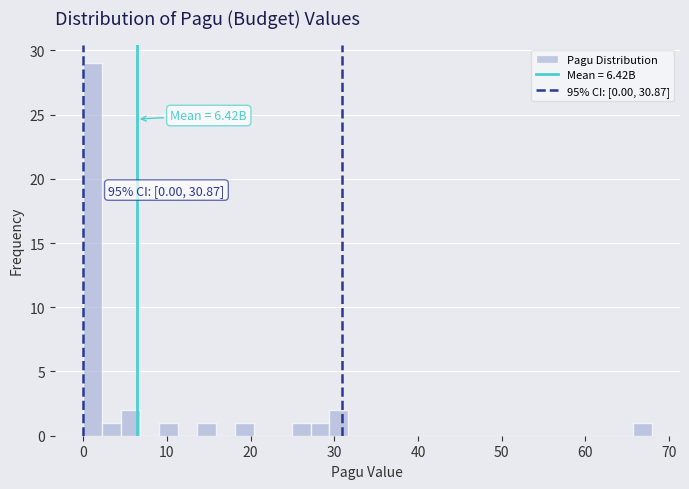

Around what value on the x-axis is the tallest bar? Give the approximate position of its centre, as read against the axis.

1